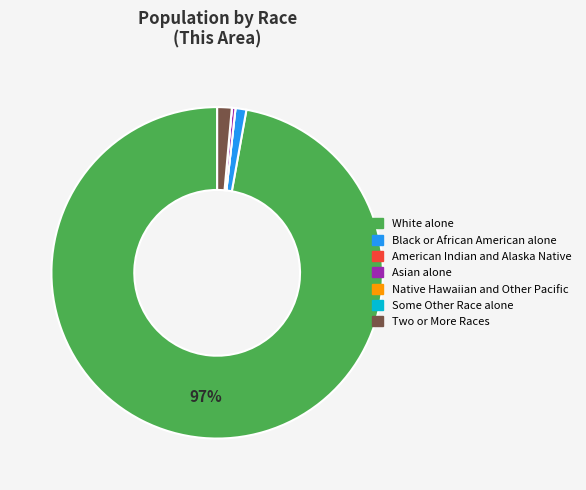

Is there a majority slice in this chart?

Yes